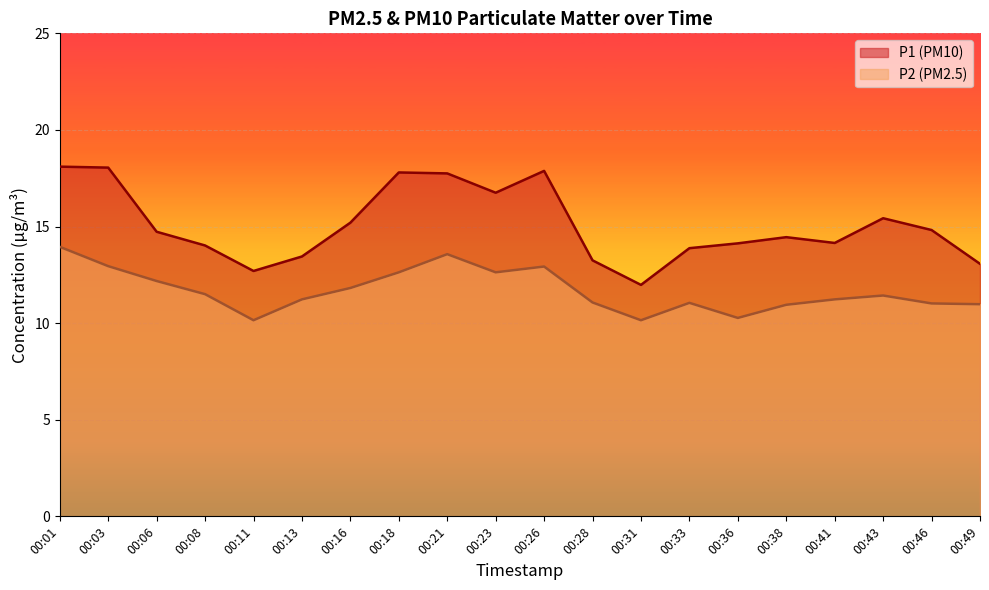

Reading right to left, transcribe all the data shown in this chart.

P1: 00:49=13.1	00:46=14.8	00:43=15.4	00:41=14.2	00:38=14.4	00:36=14.1	00:33=13.9	00:31=12.0	00:28=13.2	00:26=17.9	00:23=16.8	00:21=17.8	00:18=17.8	00:16=15.2	00:13=13.4	00:11=12.7	00:08=14.0	00:06=14.7	00:03=18.1	00:01=18.1
P2: 00:49=11.0	00:46=11.0	00:43=11.4	00:41=11.2	00:38=10.9	00:36=10.3	00:33=11.1	00:31=10.2	00:28=11.1	00:26=12.9	00:23=12.6	00:21=13.6	00:18=12.6	00:16=11.8	00:13=11.2	00:11=10.2	00:08=11.5	00:06=12.2	00:03=12.9	00:01=13.9